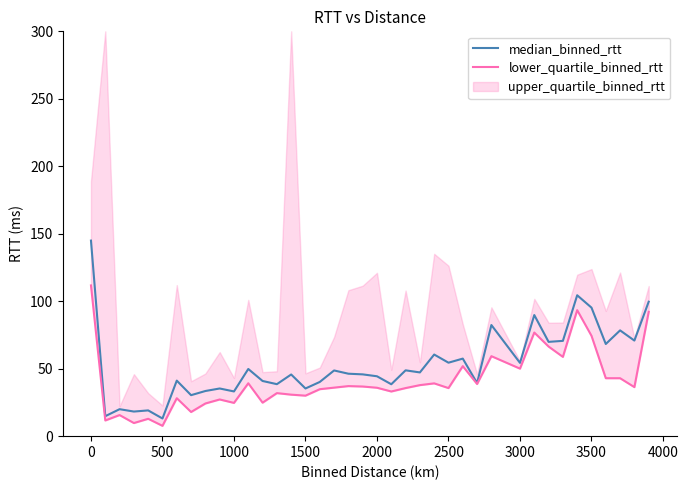

How many interior local peaks does the lower_quartile_binned_rtt series have?

12